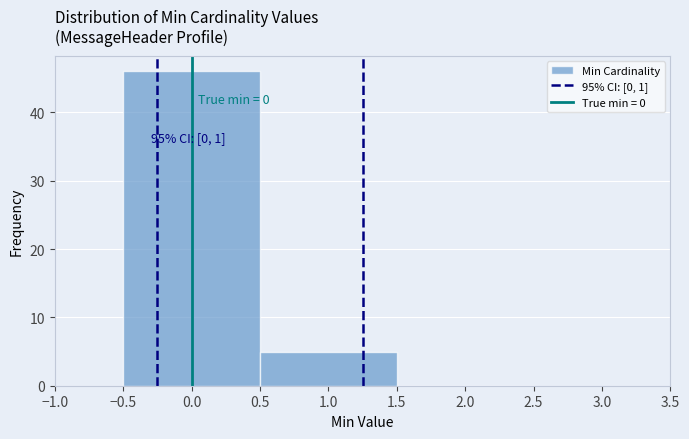

Over which range of the x-axis is the bar tallest?

-0.5 to 0.5